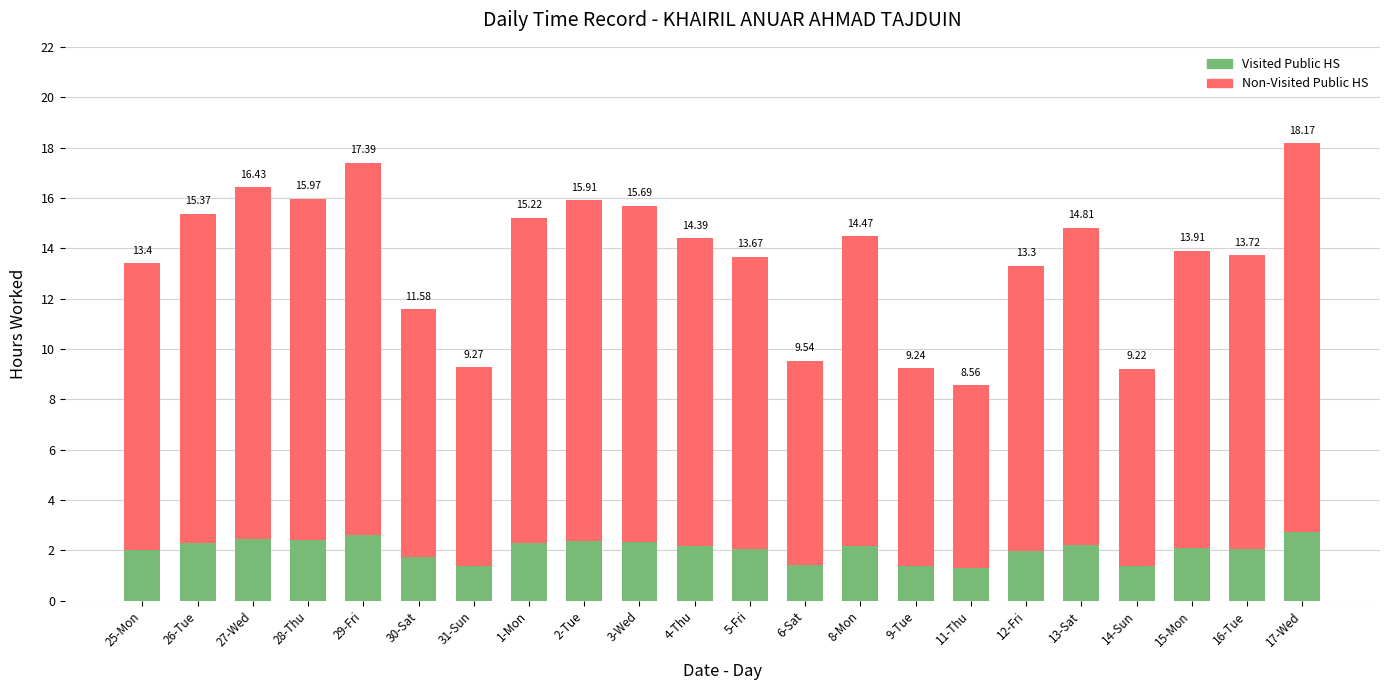

At which category does the chart reach its minimum across all series?

11-Thu